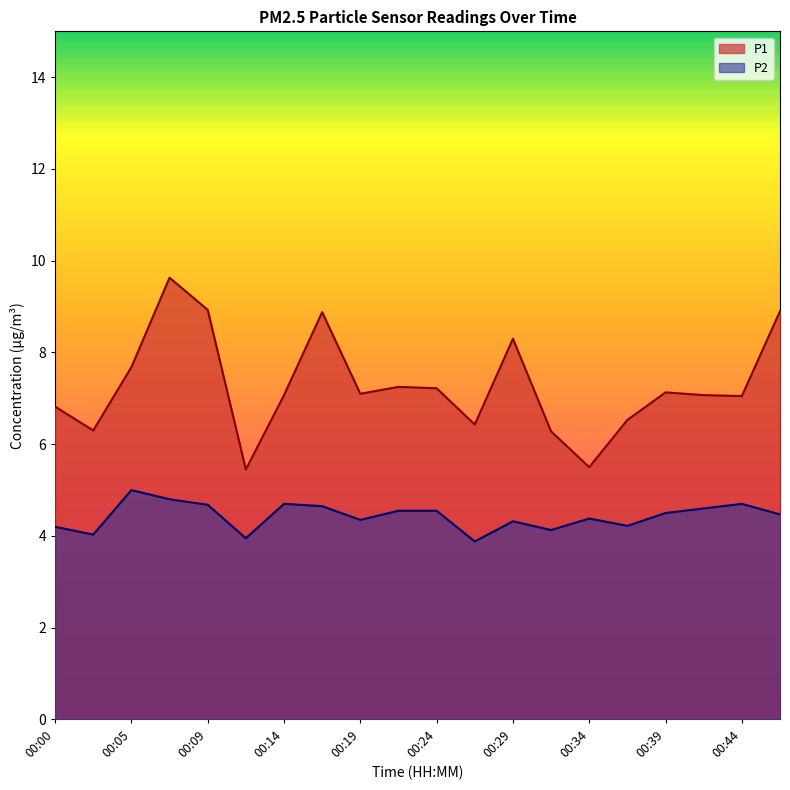

True or false: P1 and P2 cross at least once.

False